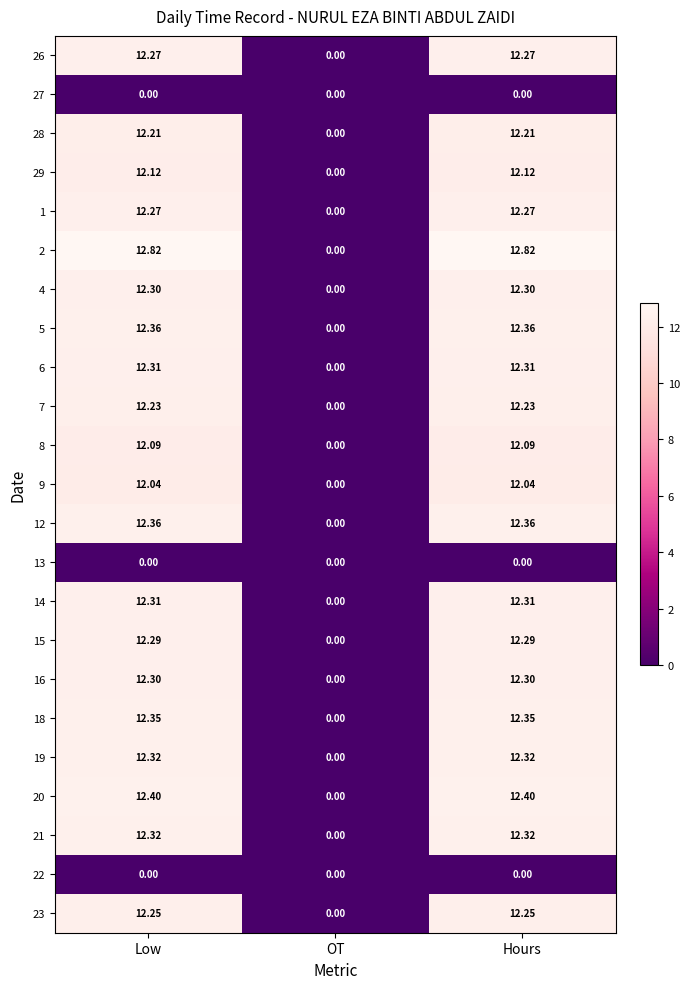

Is the value of 9 at Hours greater than the value of 16 at OT?

Yes